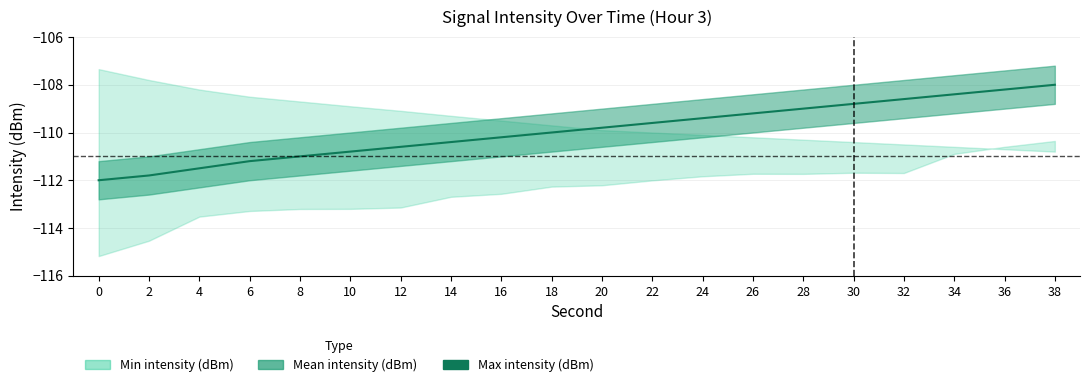

Reading left to right, transcribe all the data shown in this chart.

0=-112.0	2=-111.8	4=-111.5	6=-111.2	8=-111.0	10=-110.8	12=-110.6	14=-110.4	16=-110.2	18=-110.0	20=-109.8	22=-109.6	24=-109.4	26=-109.2	28=-109.0	30=-108.8	32=-108.6	34=-108.4	36=-108.2	38=-108.0